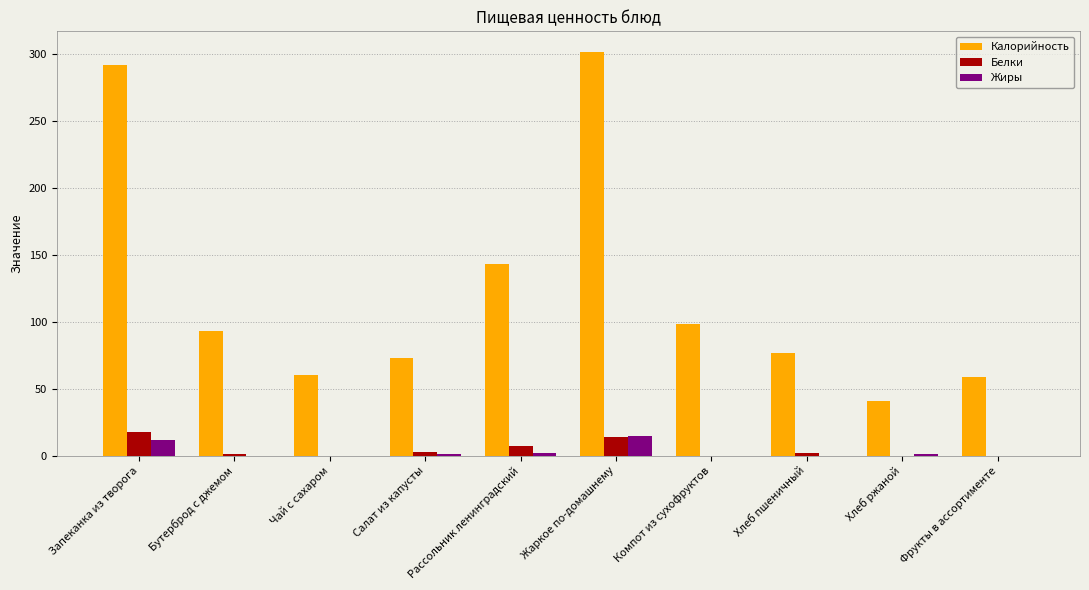

How many categories are shown in the chart?

10